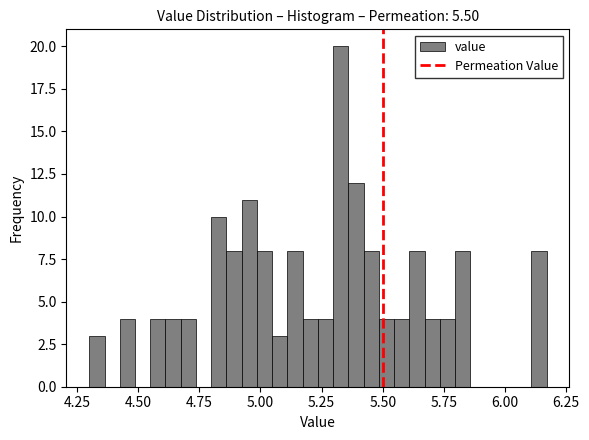

Around what value on the x-axis is the tallest bar? Give the approximate position of its centre, as read against the axis.

5.35